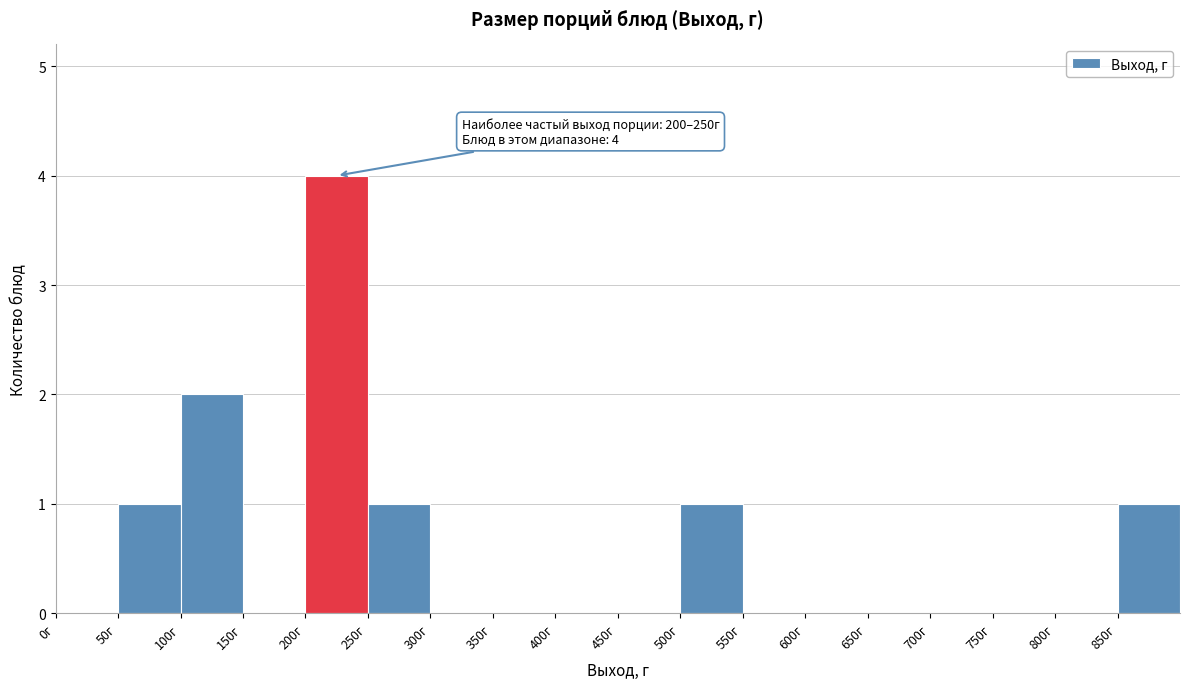

Which range on the x-axis has the tallest bar?

200 to 250